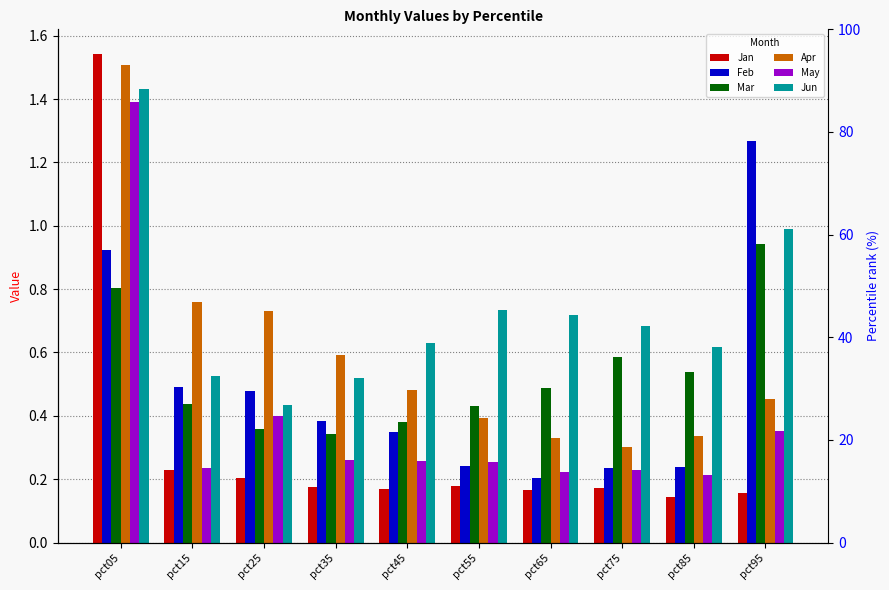

What is the sum of all Jun values?

7.3